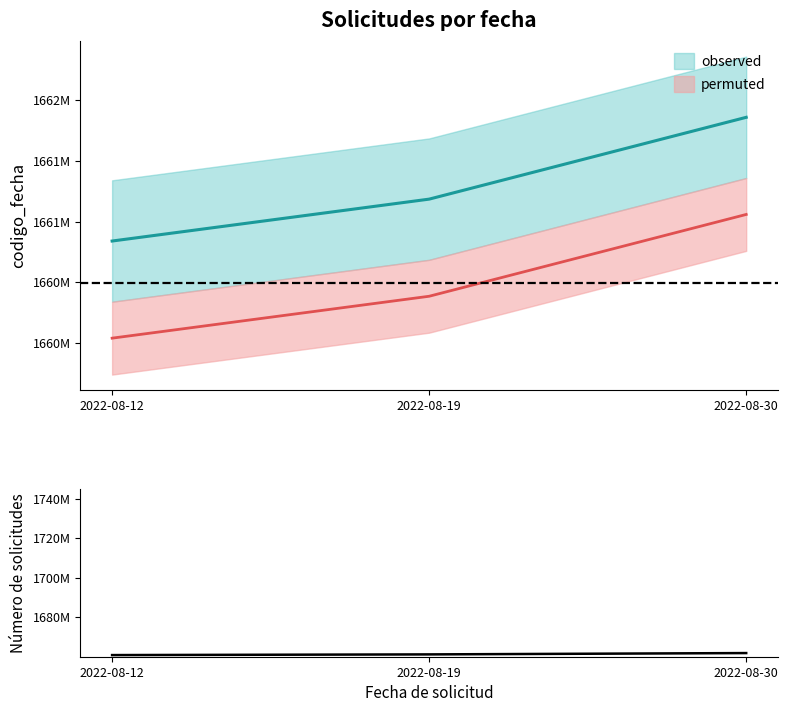

Is it true that the value at 2022-08-12 is 1660839302?

True